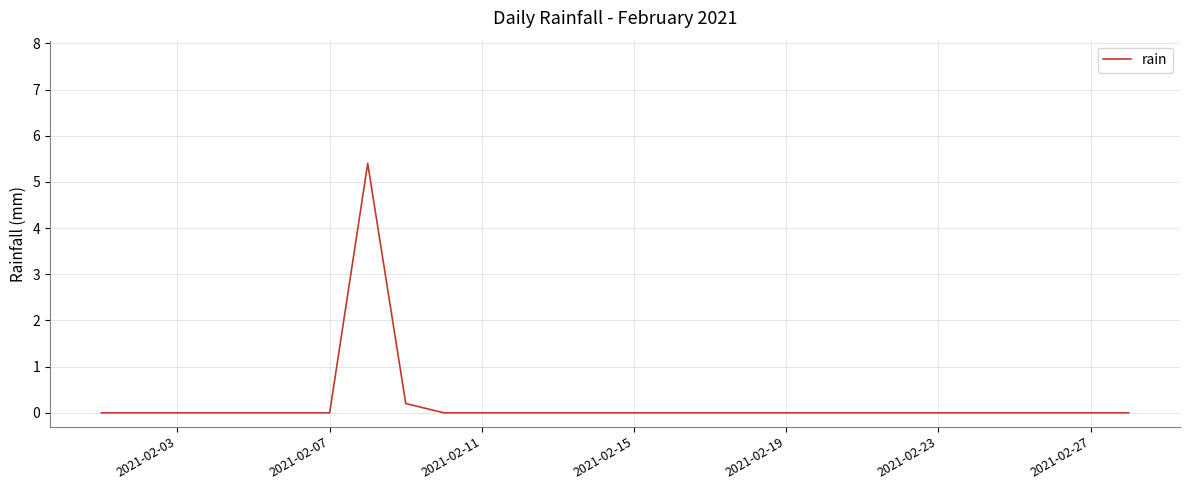

Is this an area chart (filled region under the line)?

No